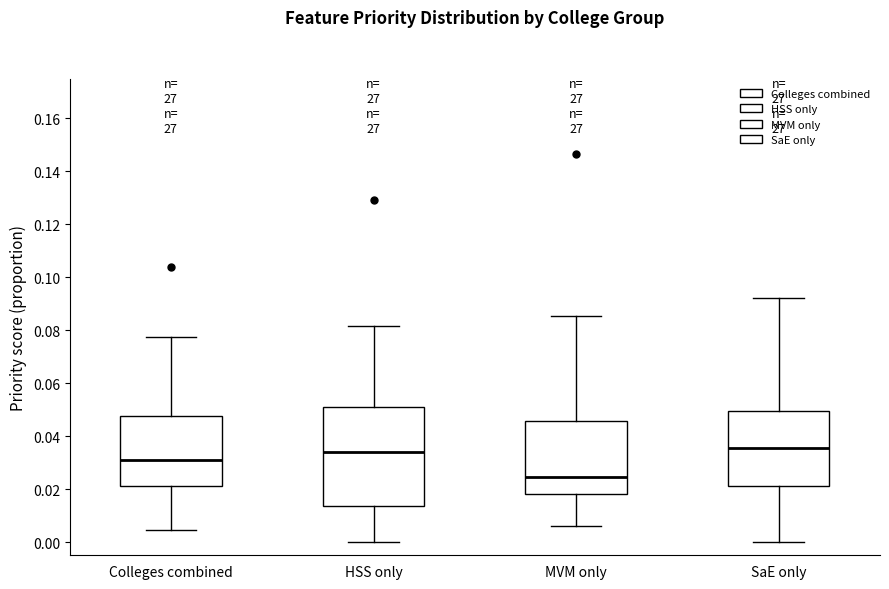

Where does the upper whisker of the box for Colleges combined end on the y-axis? The values are not printed on the chart, so give them approximately, as read against the axis.

0.078